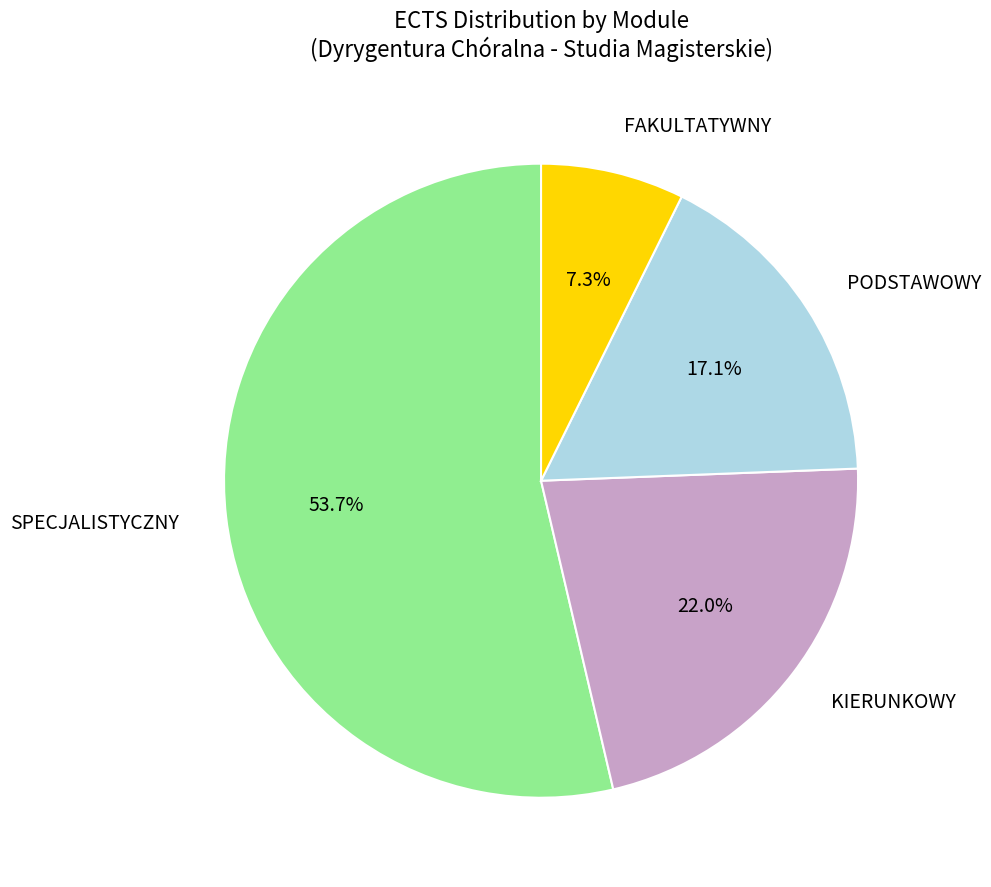

How many slices are in this pie chart?

4